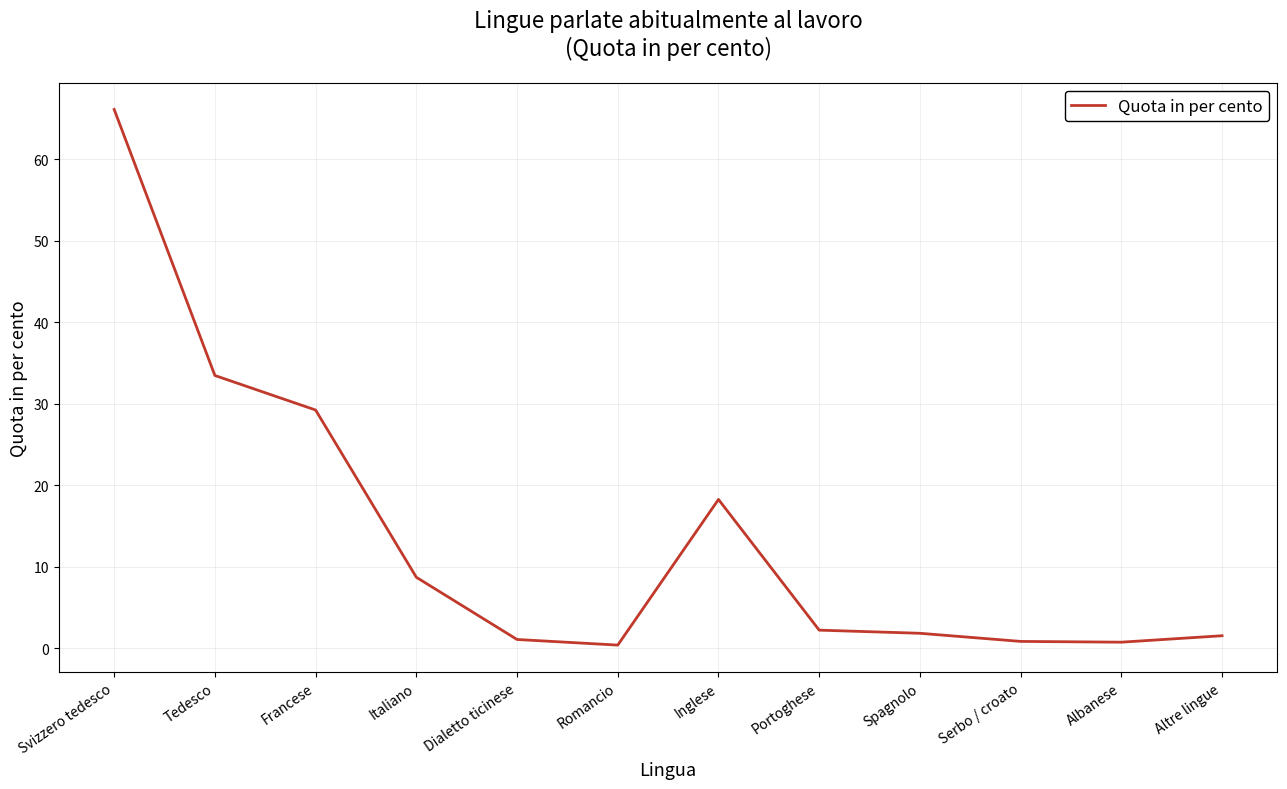

The chart shows a value of 33.5 at Tedesco. True or false?

True